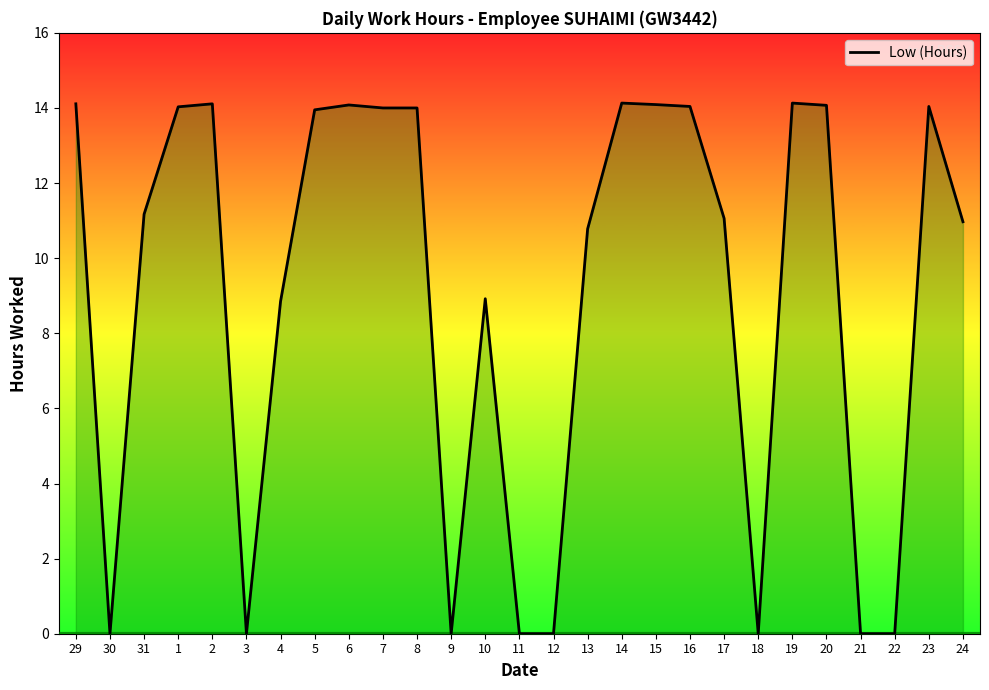

What position from the right is 16?

9